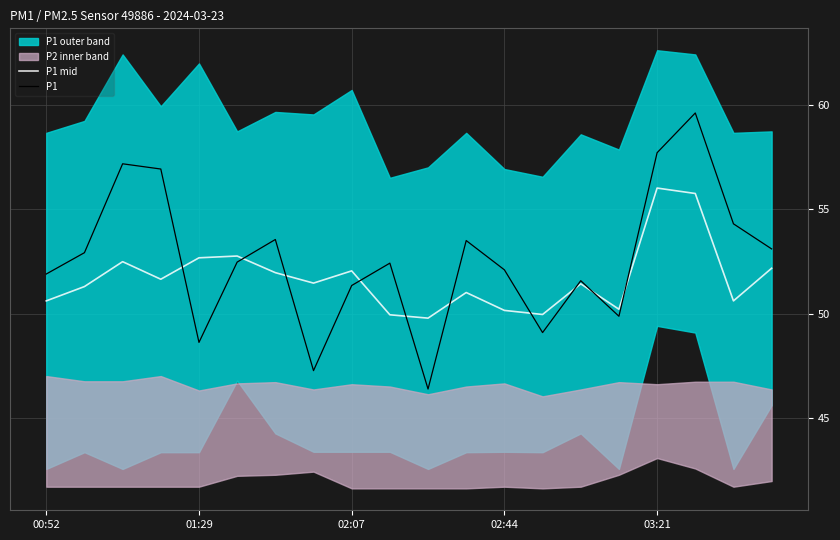

What is the lowest value of the P1 series?

46.4